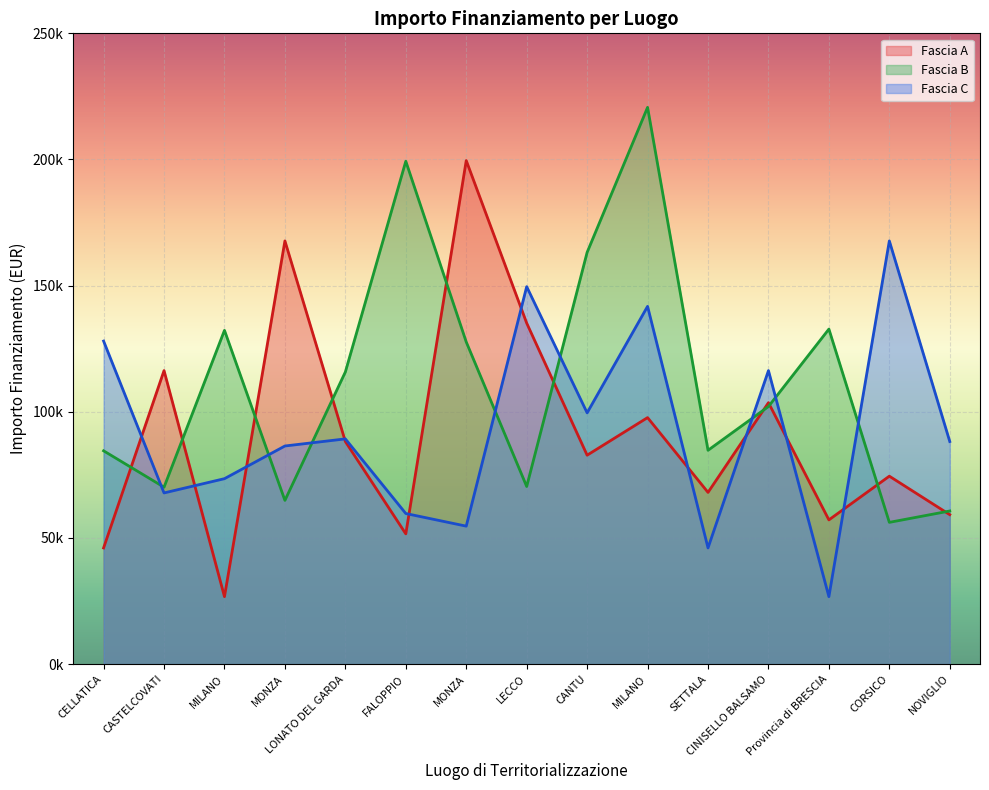

How many values in the Fascia C series are below 88213?

7